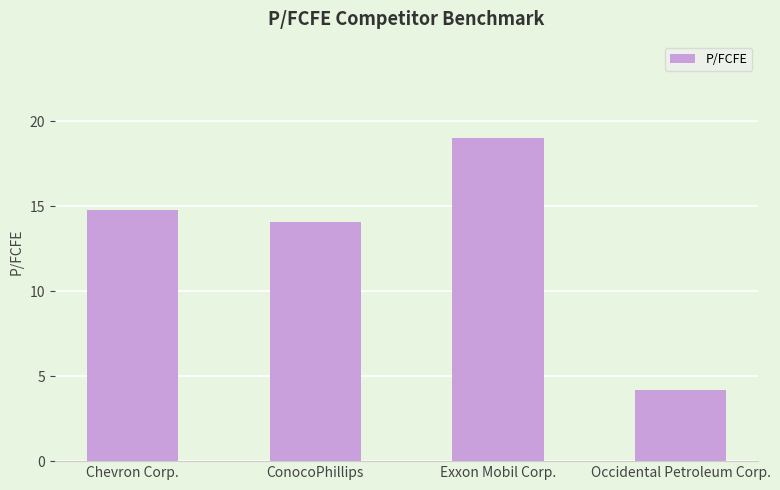

List the labels in order of value, largest first.

Exxon Mobil Corp., Chevron Corp., ConocoPhillips, Occidental Petroleum Corp.